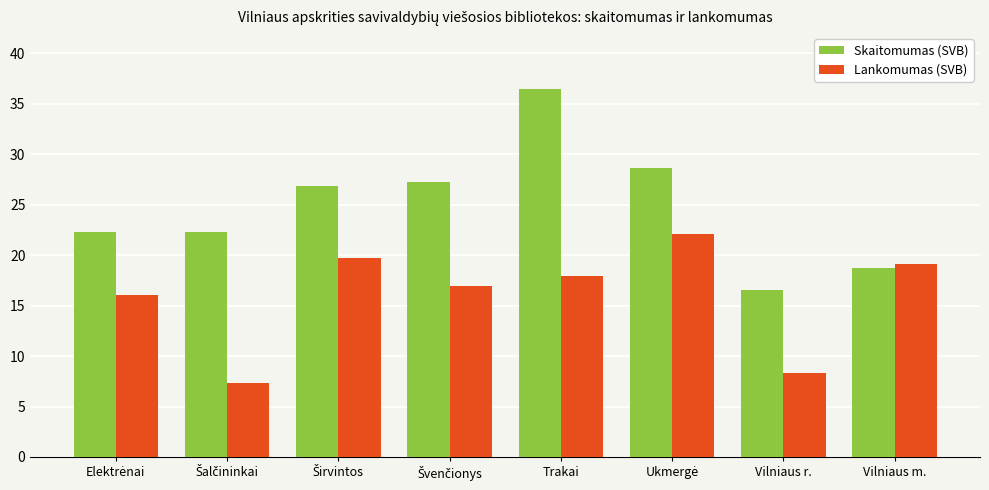

List the series in order of their peak value, highest first.

Skaitomumas (SVB), Lankomumas (SVB)